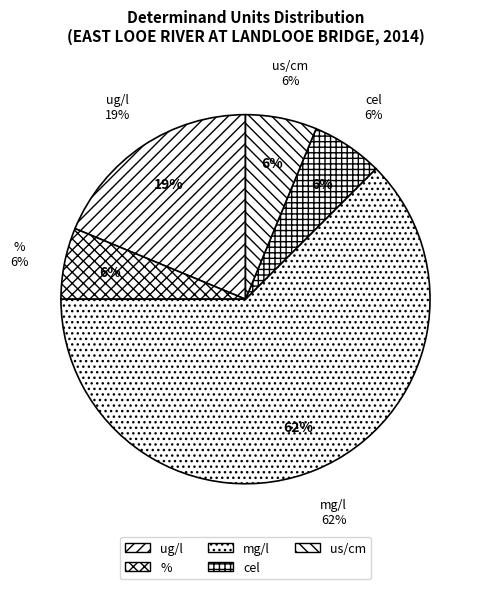

To the nearest percent, what is the combined percentage of mg/l and %?

69%